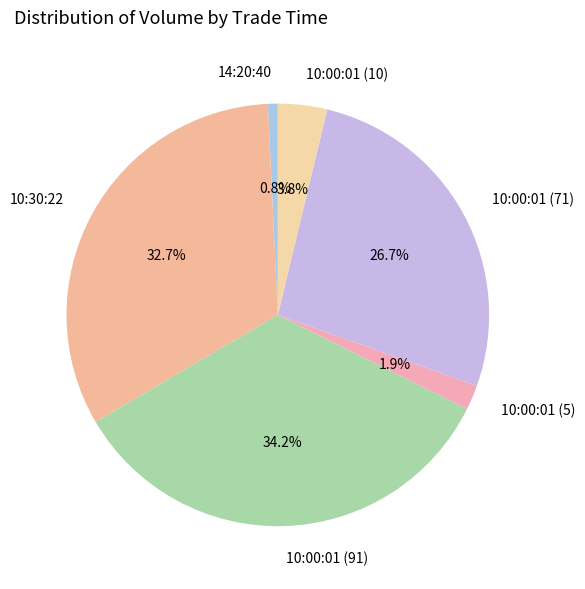

To the nearest percent, what is the combined percentage of 10:00:01 (5) and 10:00:01 (71)?

29%